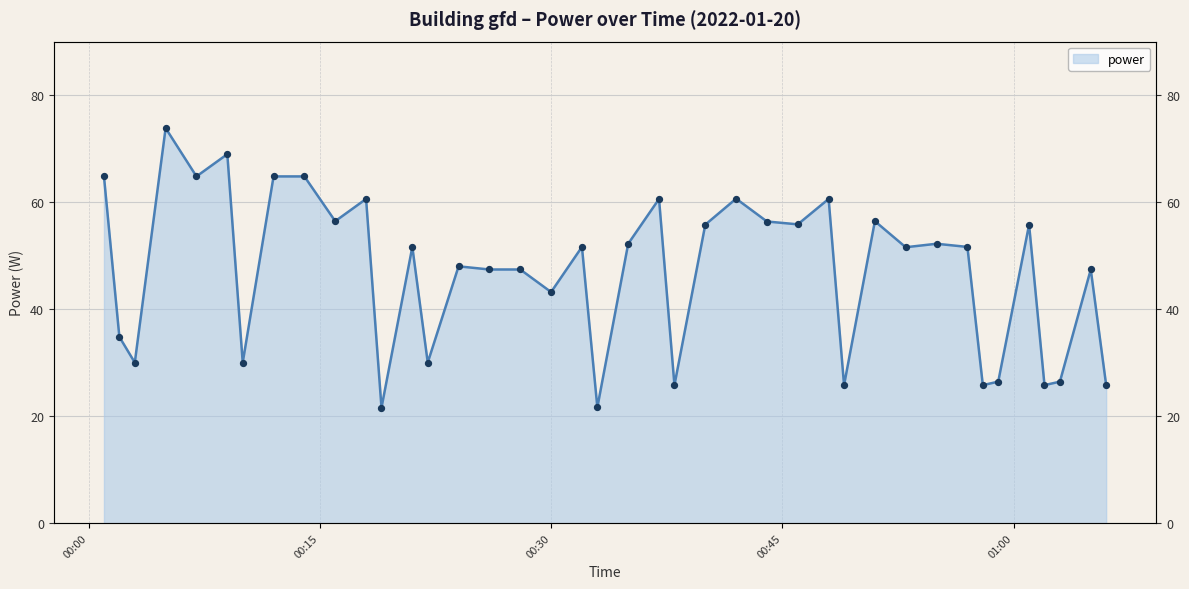

What is the change in value from 2022-01-20T00:37:00 to 2022-01-20T00:53:00?

-9.0